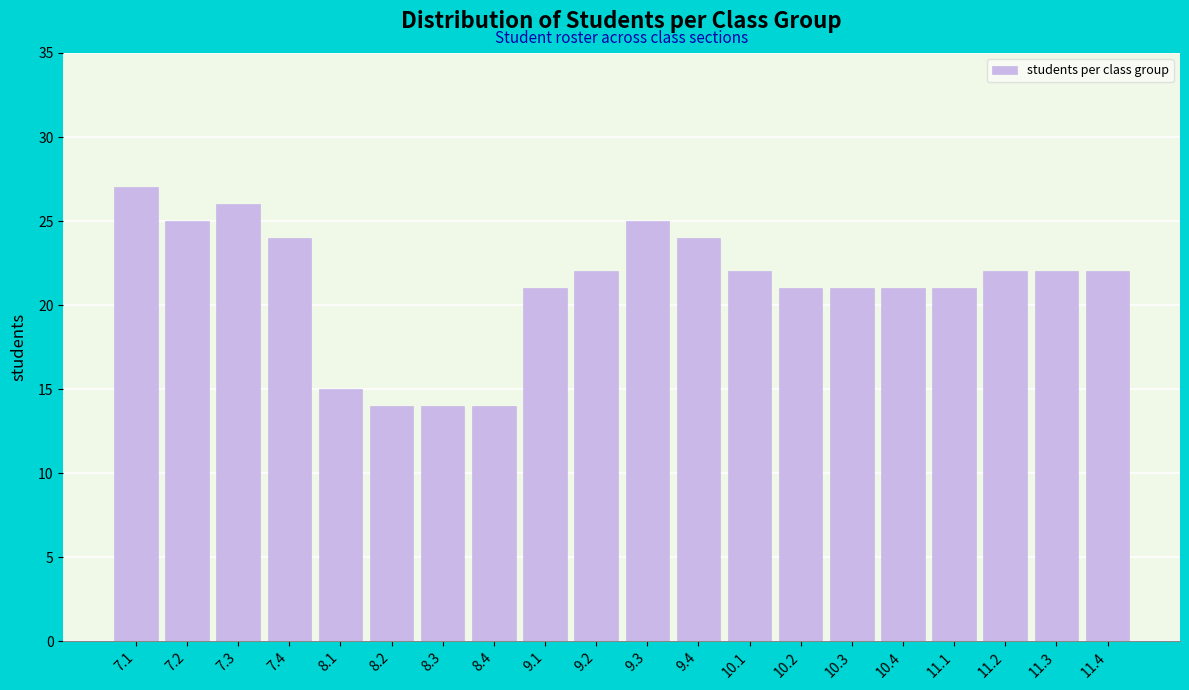

Reading left to right, list all the values displayed in this chart.

7.1=27	7.2=25	7.3=26	7.4=24	8.1=15	8.2=14	8.3=14	8.4=14	9.1=21	9.2=22	9.3=25	9.4=24	10.1=22	10.2=21	10.3=21	10.4=21	11.1=21	11.2=22	11.3=22	11.4=22